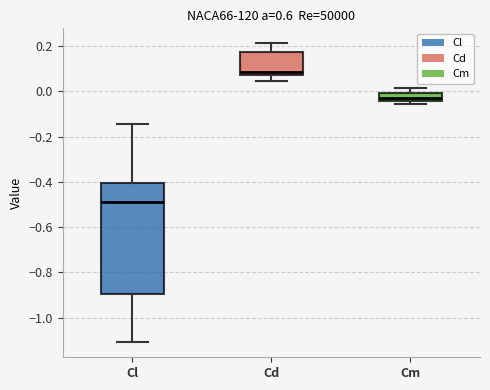

Which box has the highest median line?

Cd